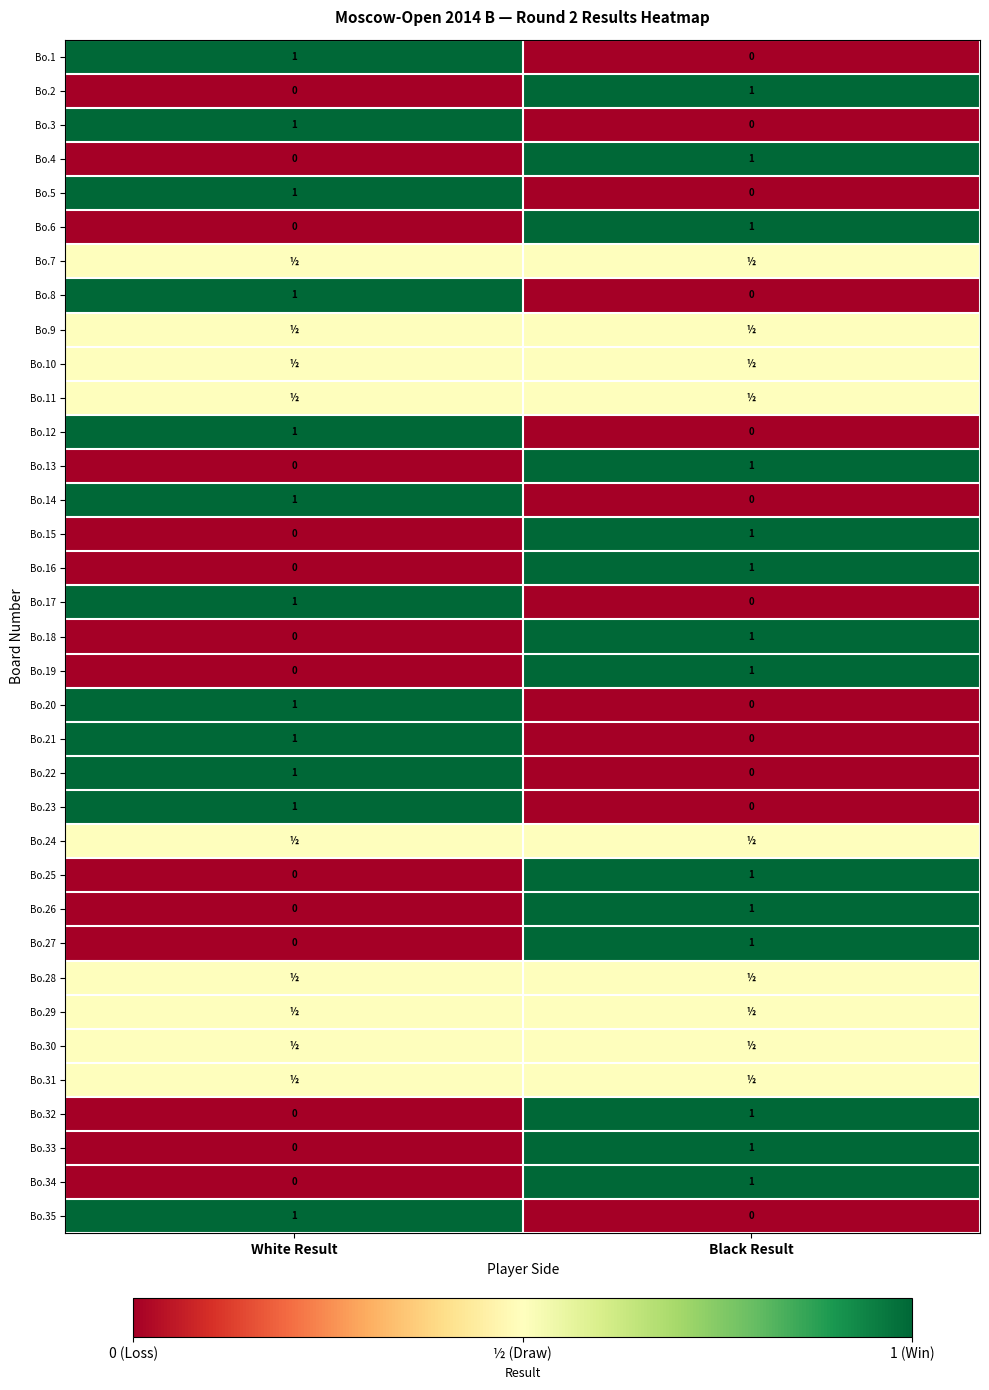

List the labels in order of Bo.19 value, largest first.

Black Result, White Result